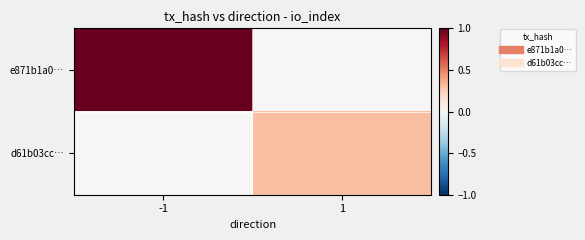

How many categories are shown in the chart?

2